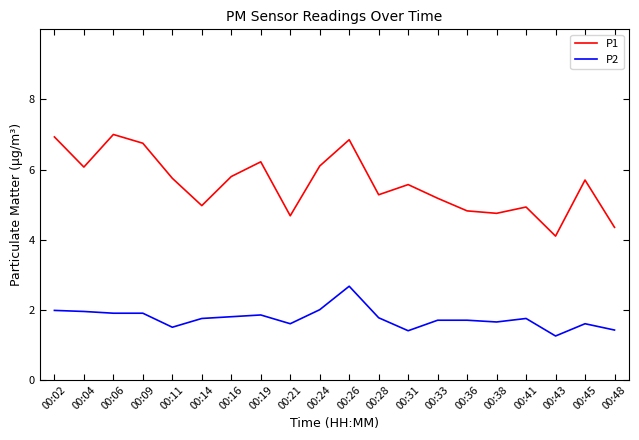

Is the value of P1 at 00:41 greater than the value of P2 at 00:45?

Yes